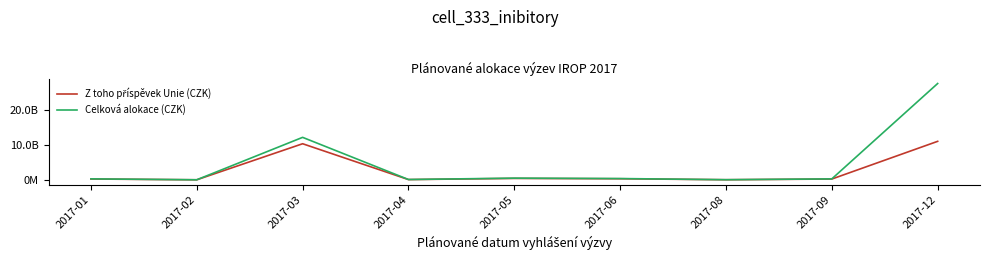

What is the smallest value displayed?

26700000.0